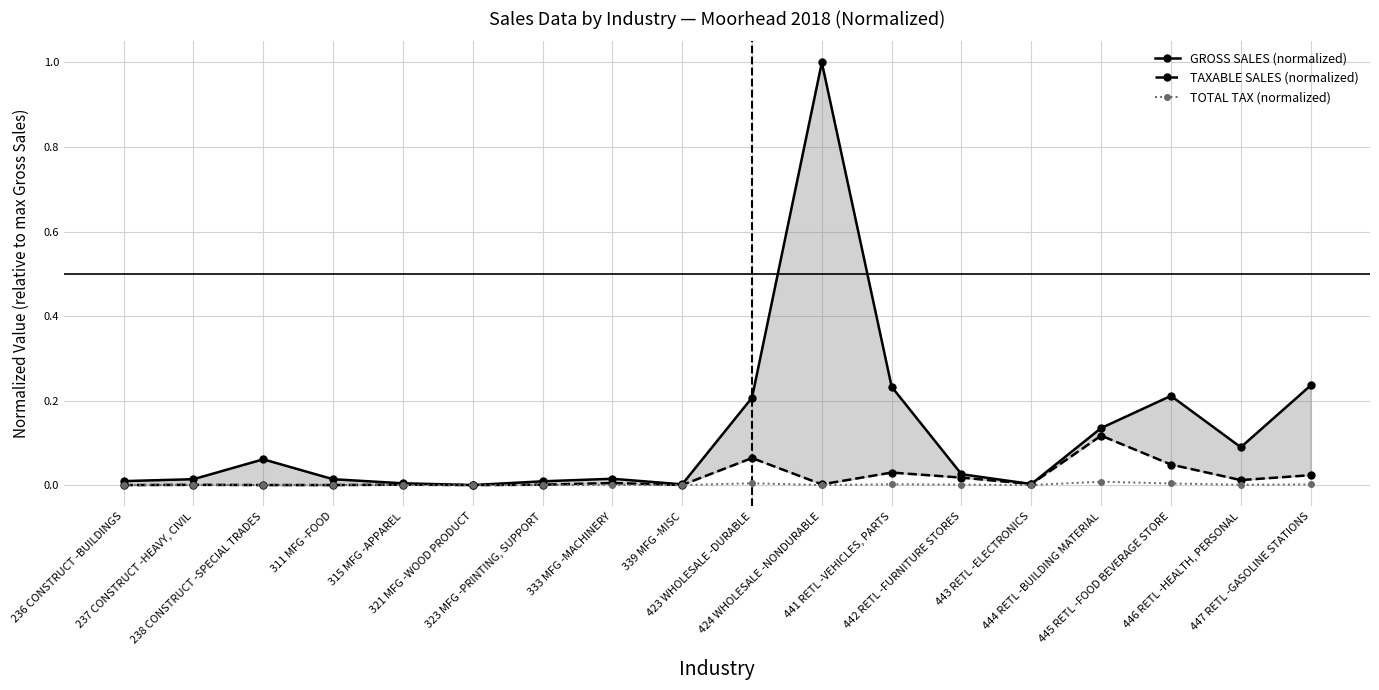

What is the label of the 4th point from the left?

311 MFG -FOOD